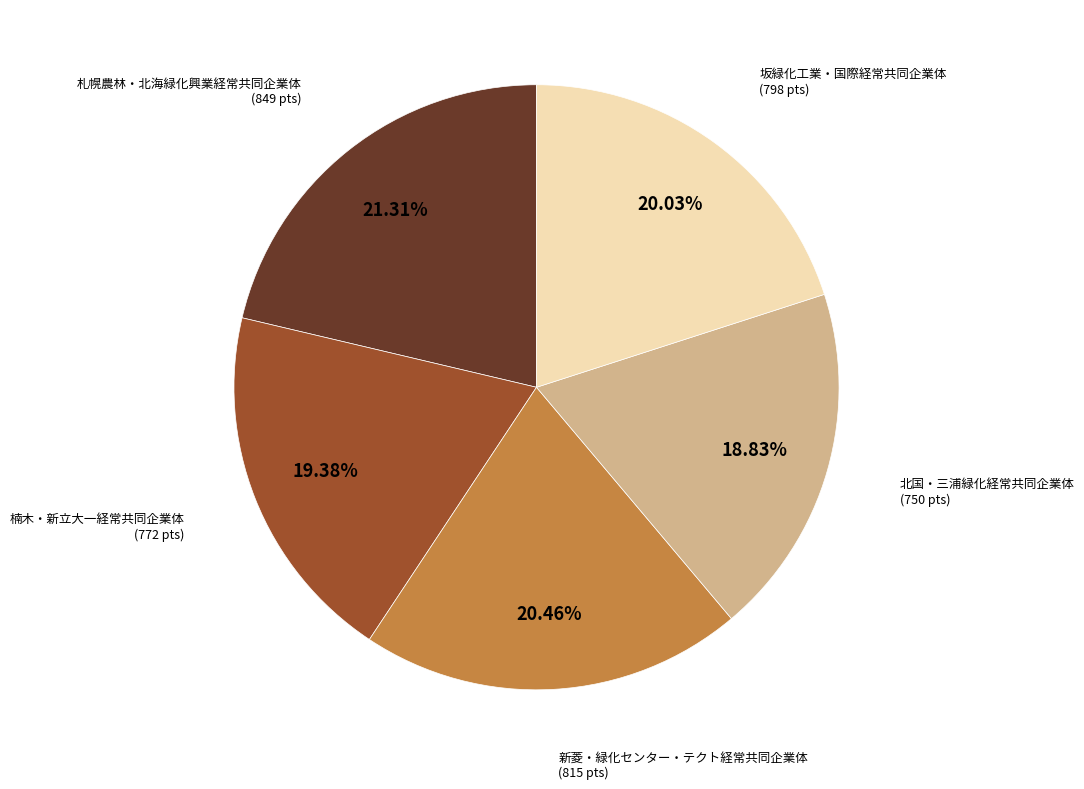

Does any single category account for the majority?

No